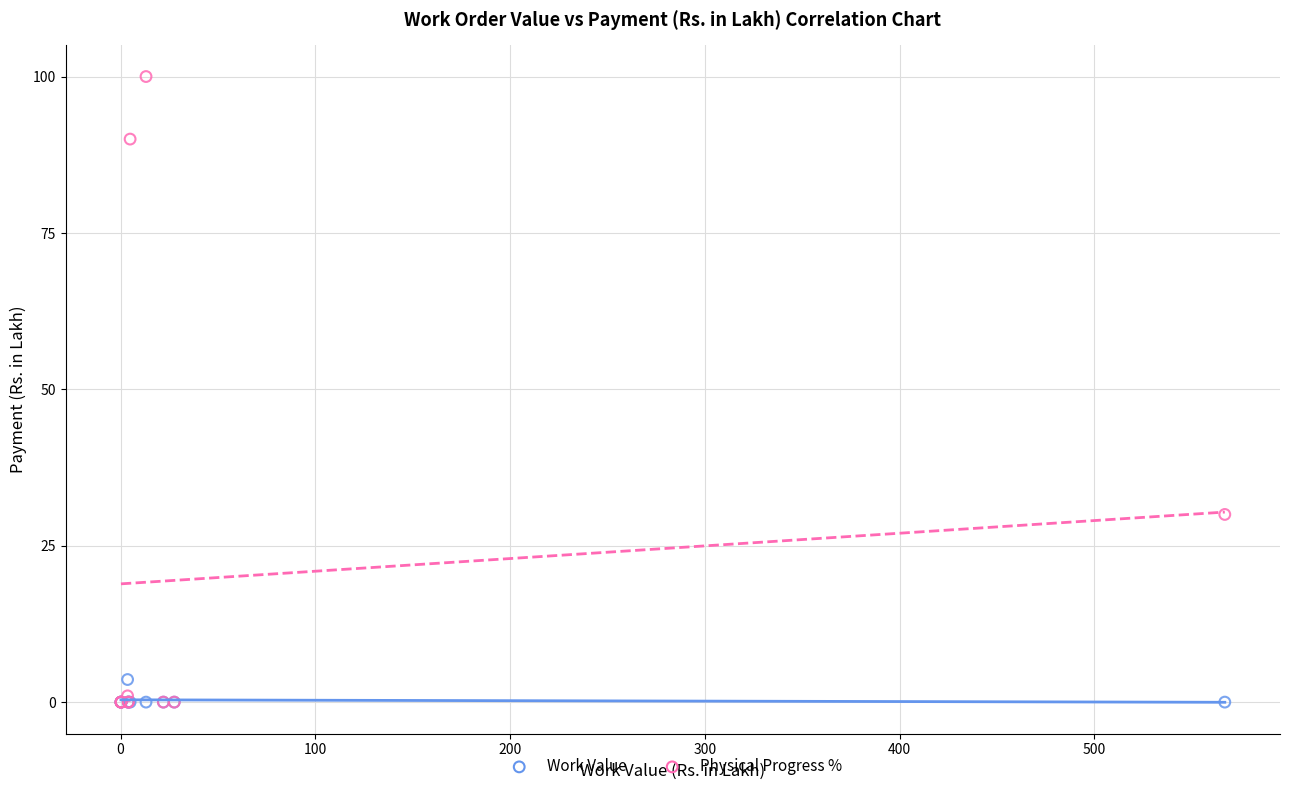

Which series reaches the maximum Y coordinate?

Physical Progress %